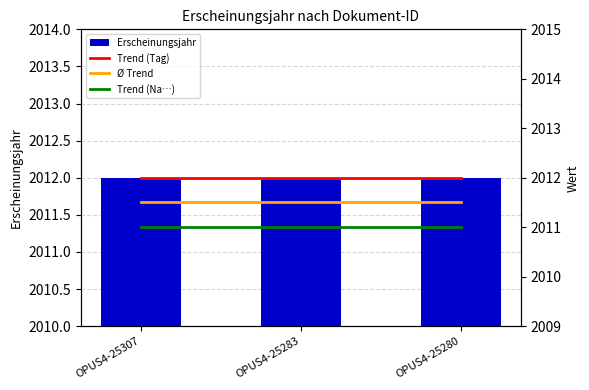

How many distinct data groups are displayed?

4